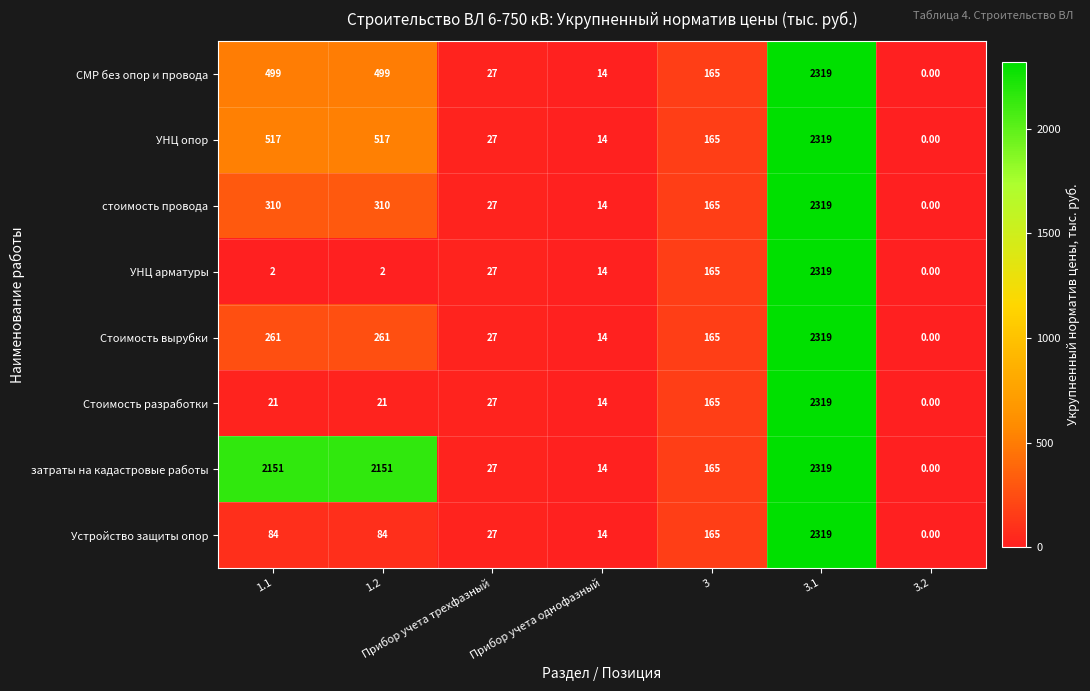

Between 1.2 and 3.2, which series saw the biggest shift?

затраты на кадастровые работы